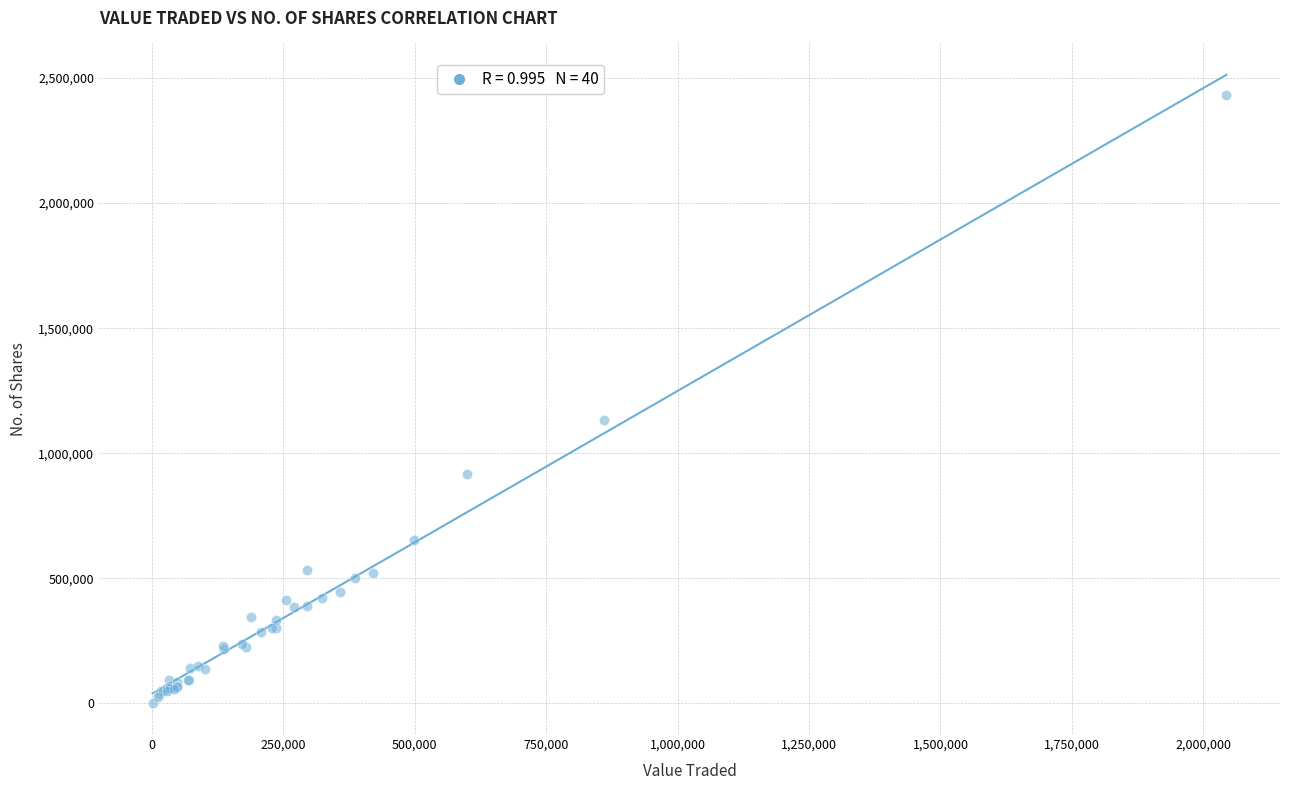

What Y value in the scatter plot is closest to 1216707?

1132358